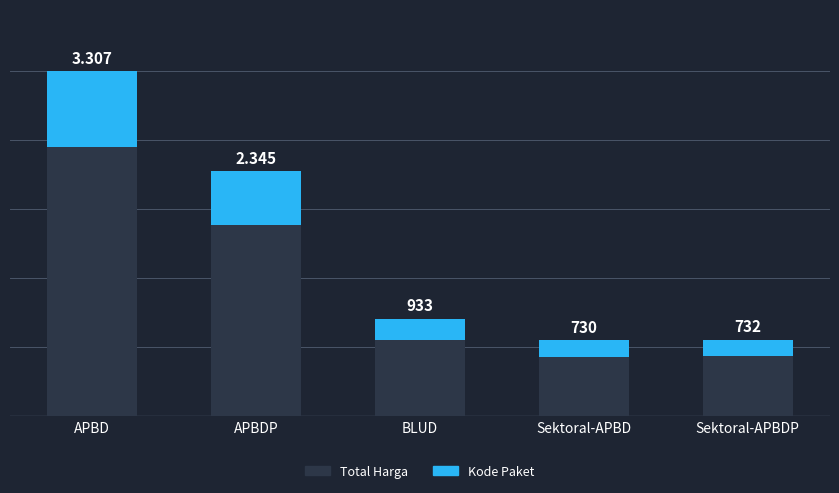

Reading right to left, transcribe all the data shown in this chart.

Total Harga: 732.0	730.0	933.0	2345.0	3307.0
Kode Paket: 161.0	160.6	205.3	515.9	727.5